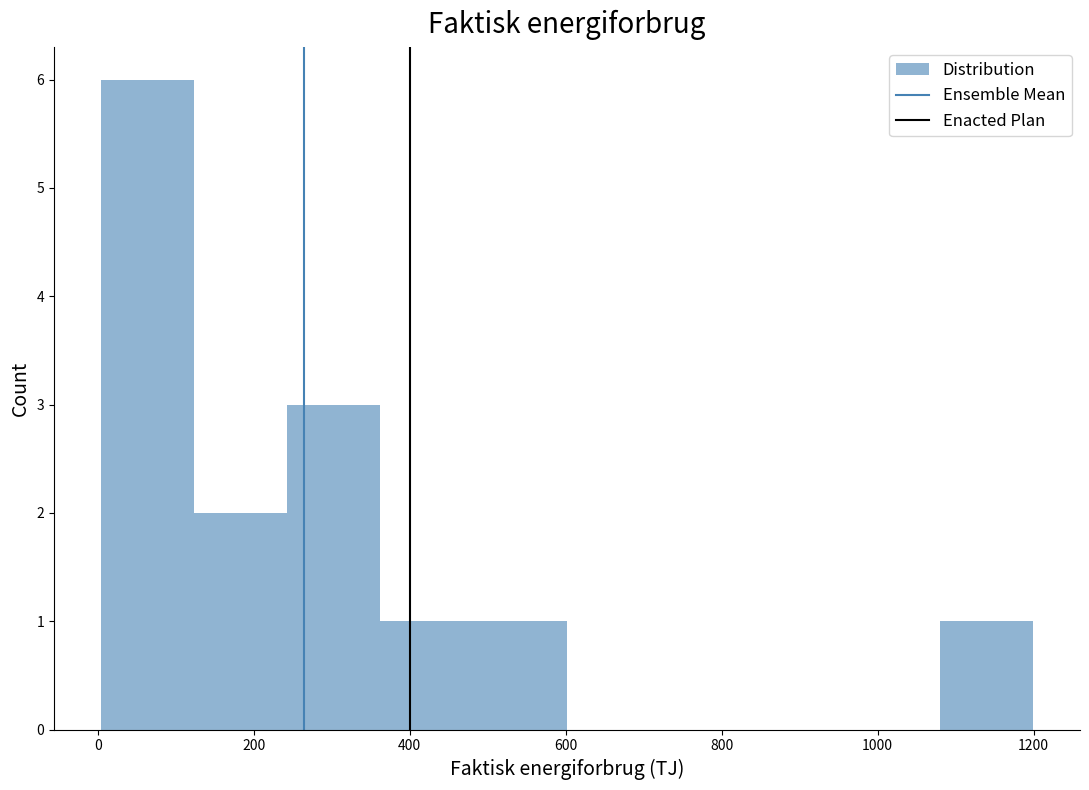

Reading left to right, transcribe this chart: for each bar, give the range it covers on the x-axis and its height. Neither the bar edges nor the heights are printed on the chart, so give them approximately, as read against the axes.

0 to 120: 6
120 to 240: 2
240 to 360: 3
360 to 480: 1
480 to 600: 1
600 to 720: 0
720 to 840: 0
840 to 960: 0
960 to 1080: 0
1080 to 1200: 1